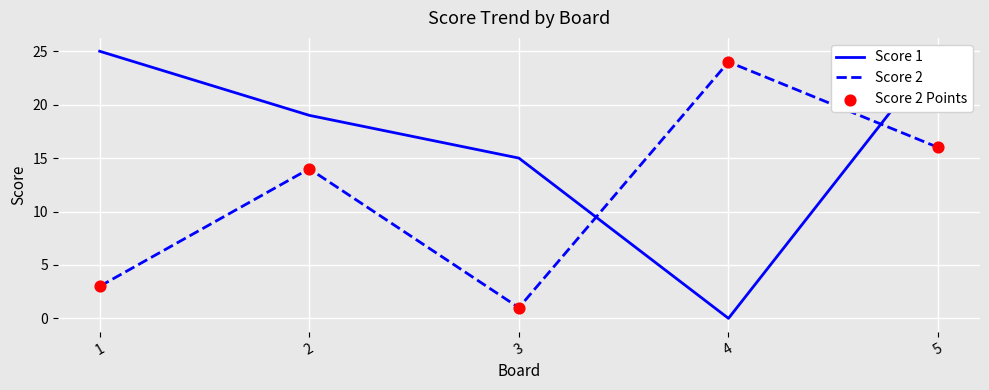

What is the total value across all series at 1?

31